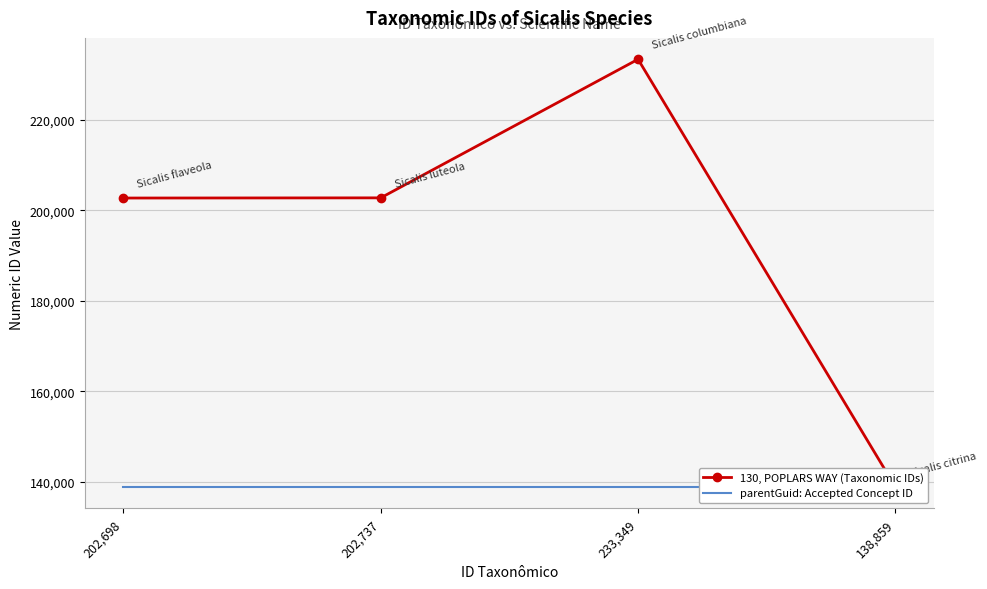

Between 202,698 and 233,349, which is larger?

233,349